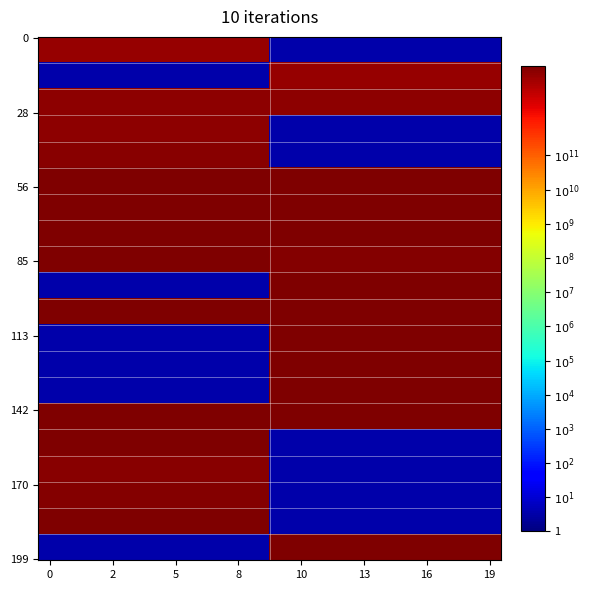

What is the difference between the highest and lowest values at true?

42246639100022